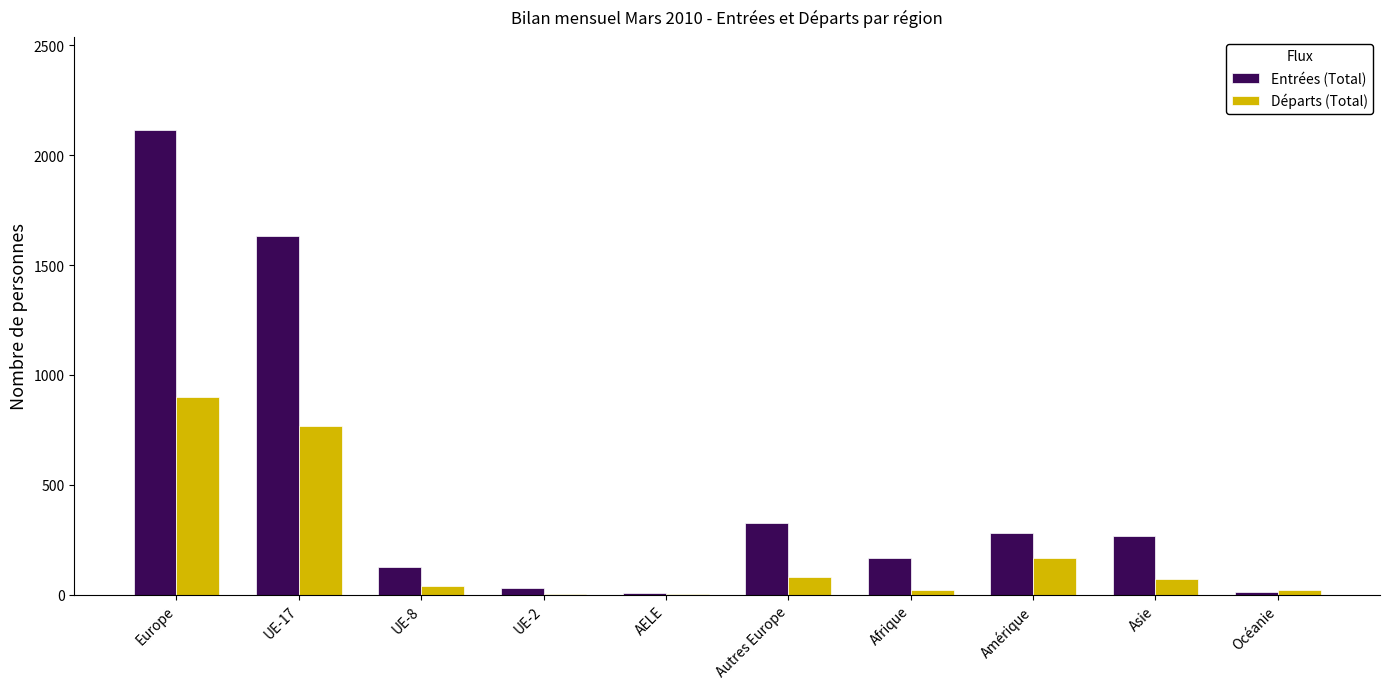

Which category has the highest value across all series?

Europe